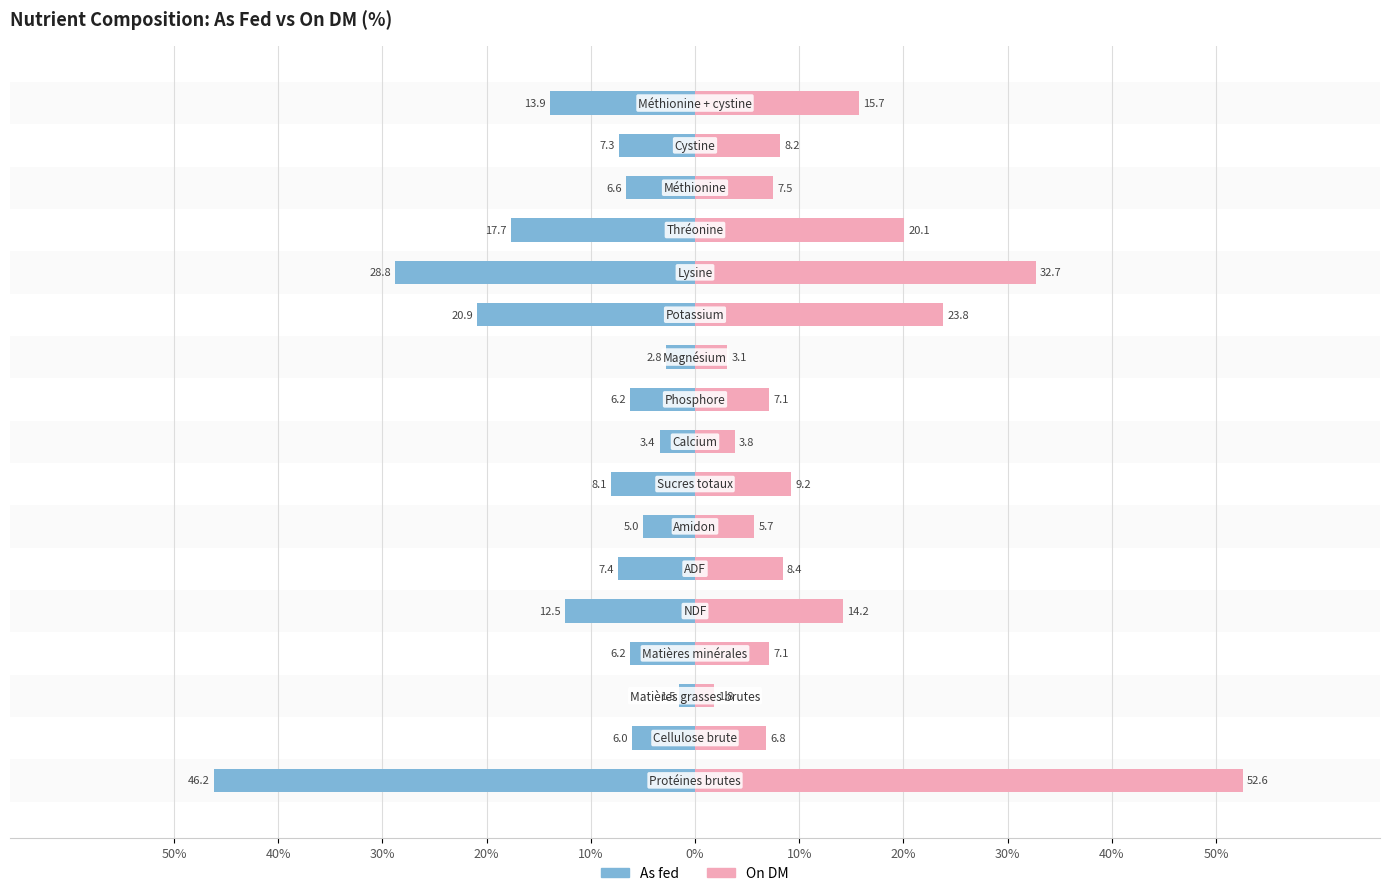

How many data points in As fed are less than -7?

9